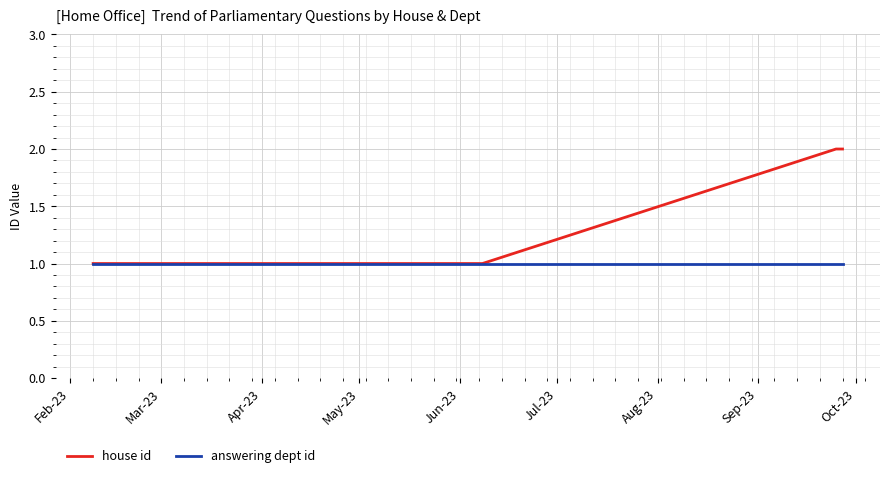

Which series has the largest total across all categories?

house id